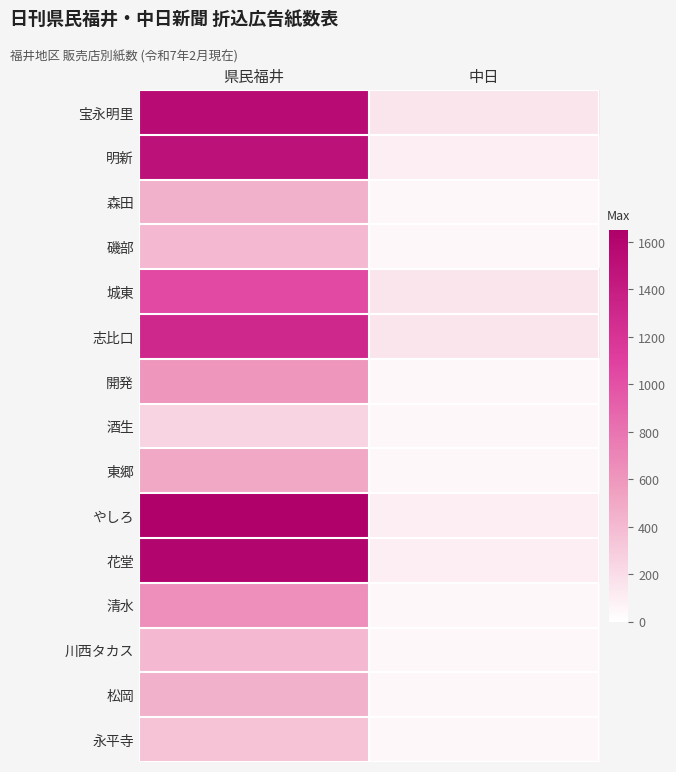

At 県民福井, list the series in order from smallest to largest.

酒生, 永平寺, 磯部, 川西タカス, 森田, 松岡, 東郷, 開発, 清水, 城東, 志比口, 明新, 宝永明里, 花堂, やしろ